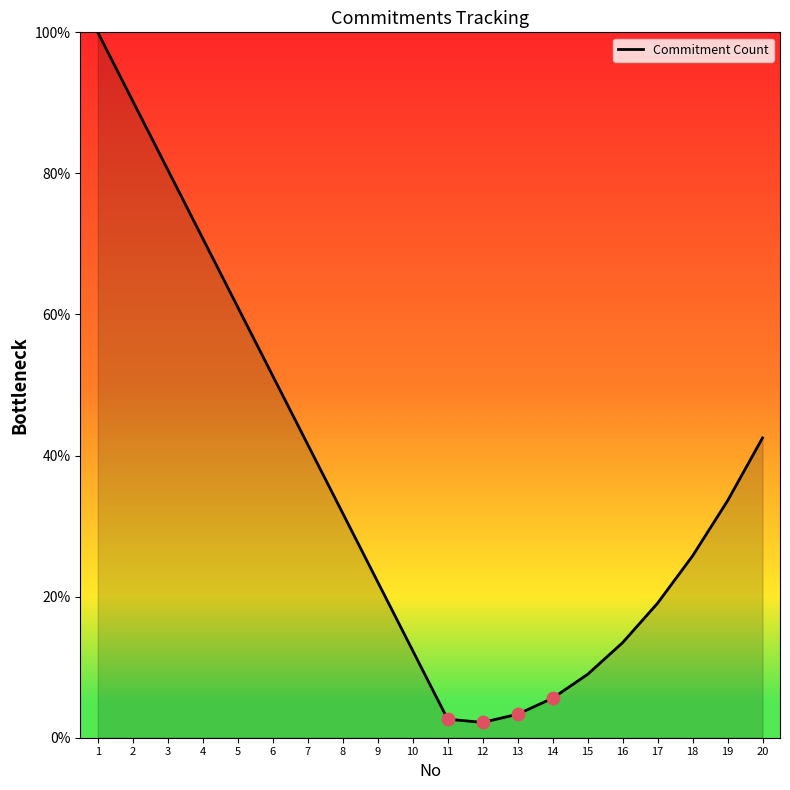

What is the ratio of the value at 6 to the value at 16?

3.8